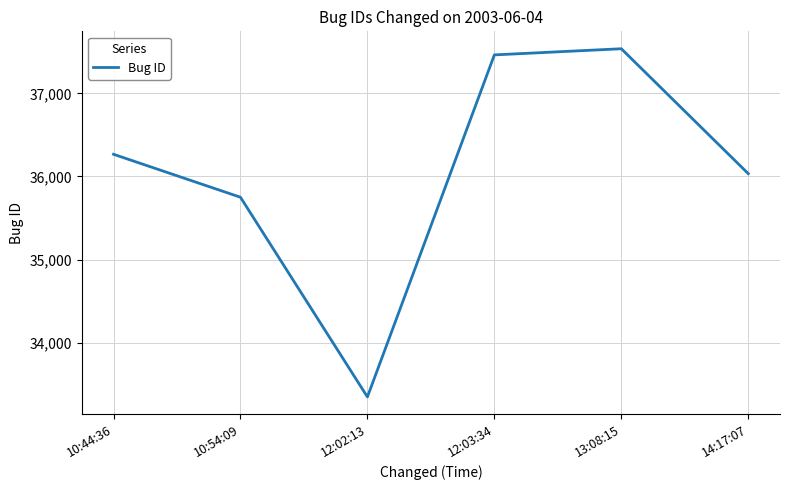

How many interior local valleys (lower than both neighbors) does the data have?

1